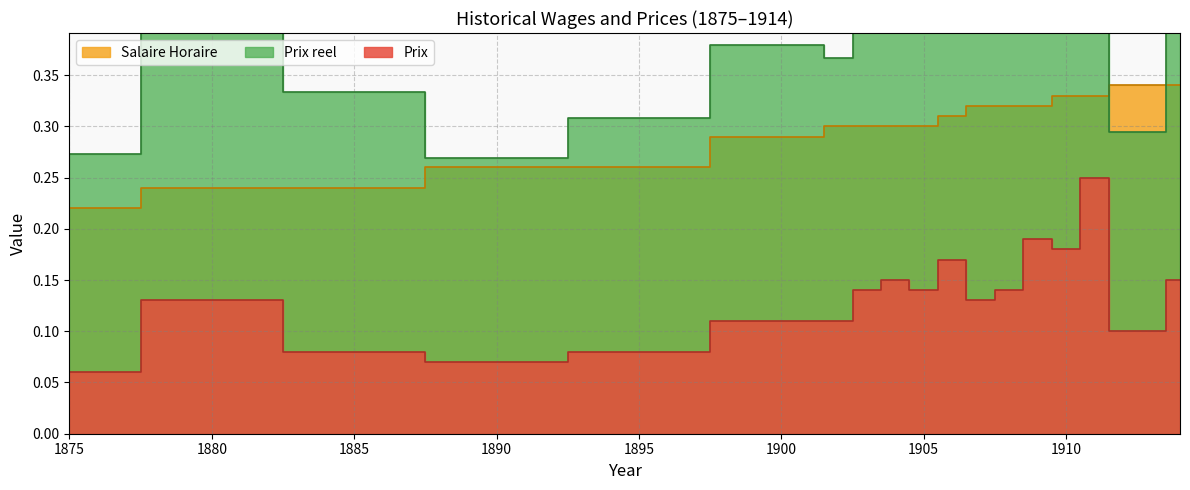

What is the sum of the Prix reel values at 1903 and 1914?

0.9